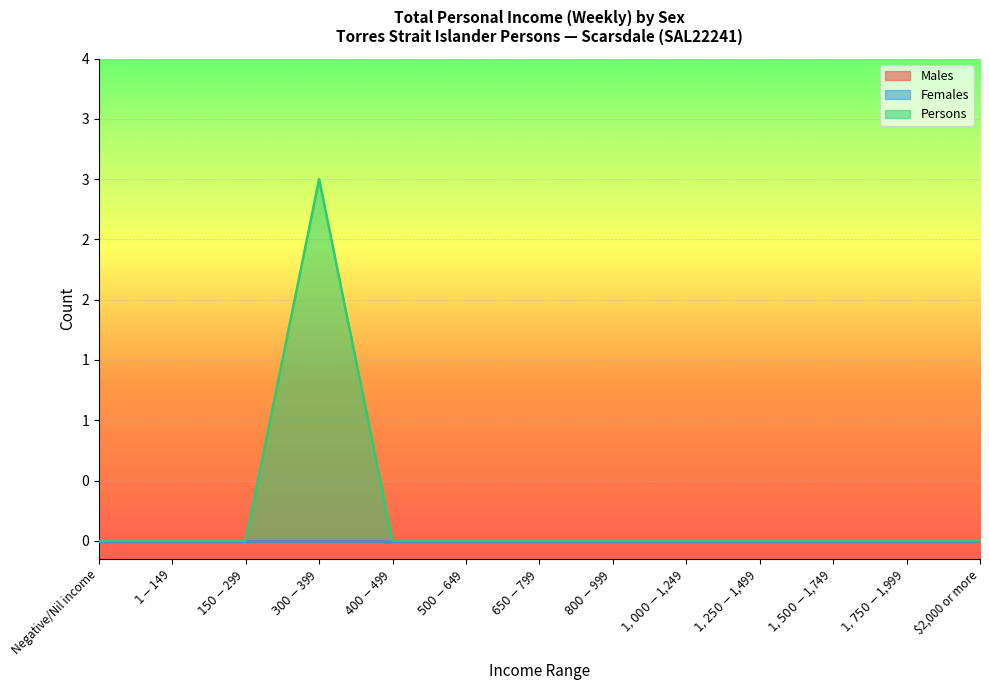

True or false: Males and Females intersect in this chart.

False